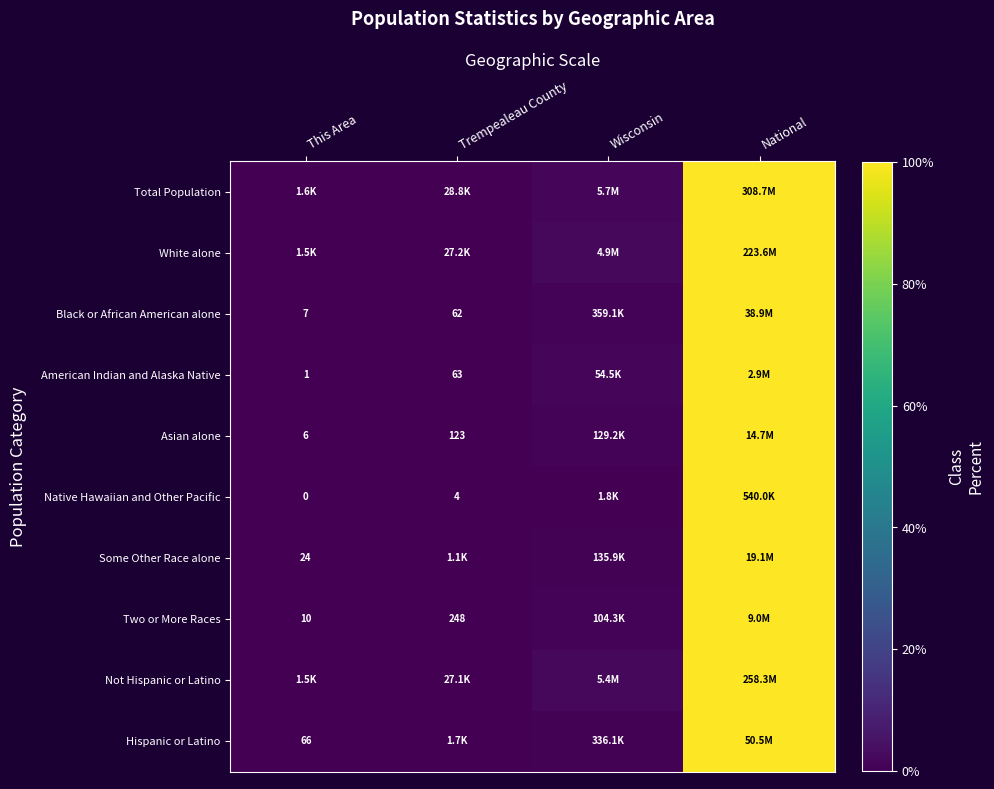

What is the sum of the Total Population values at Wisconsin and This Area?

1.8